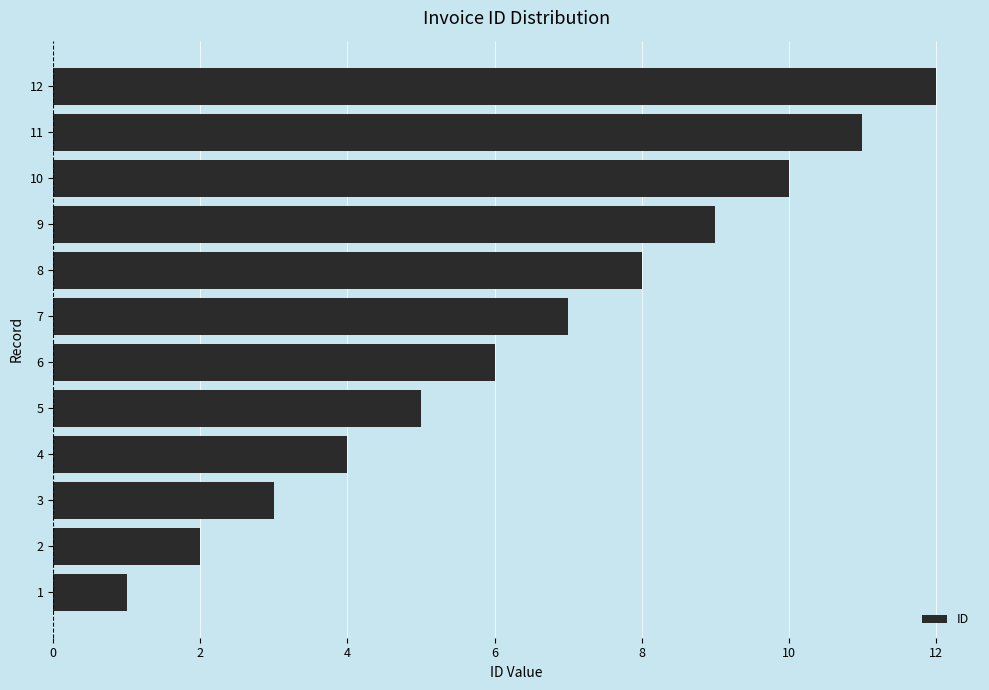

What is the greatest value displayed?

12